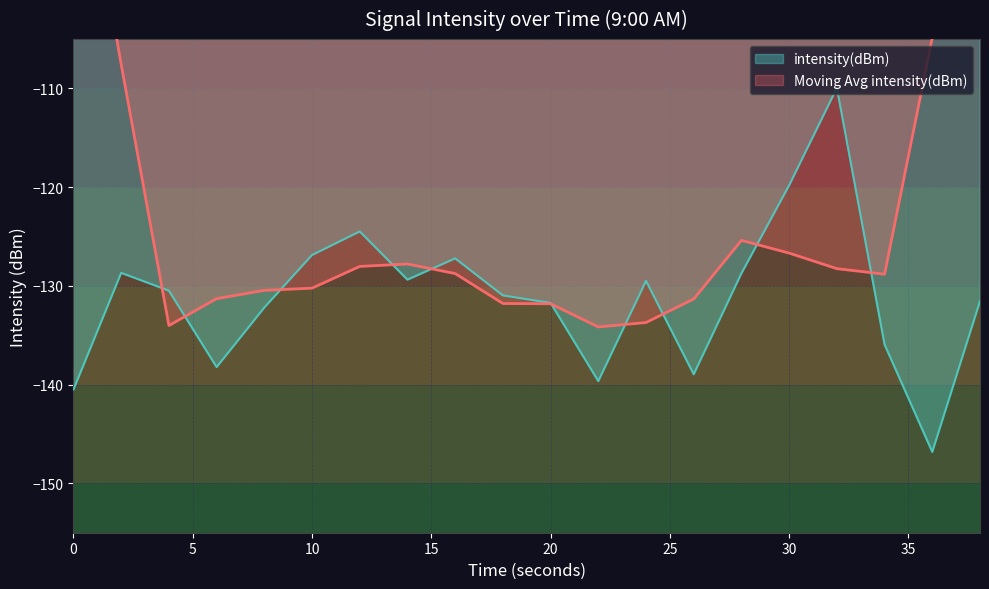

Read the value at 24.

-129.5